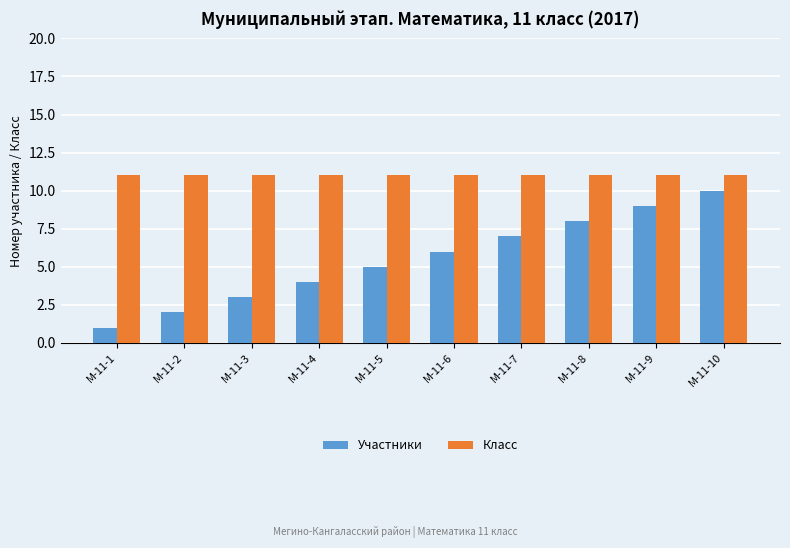

Count the number of categories in the chart.

10